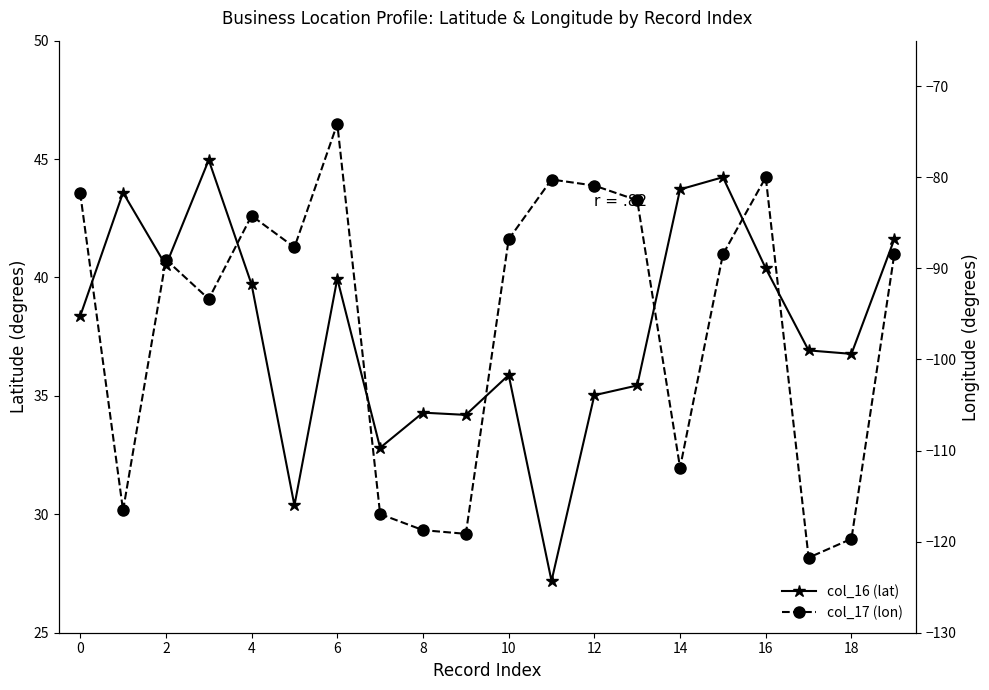

What is the difference between the second highest and second lowest values in the col_16 (lat) series?

13.9